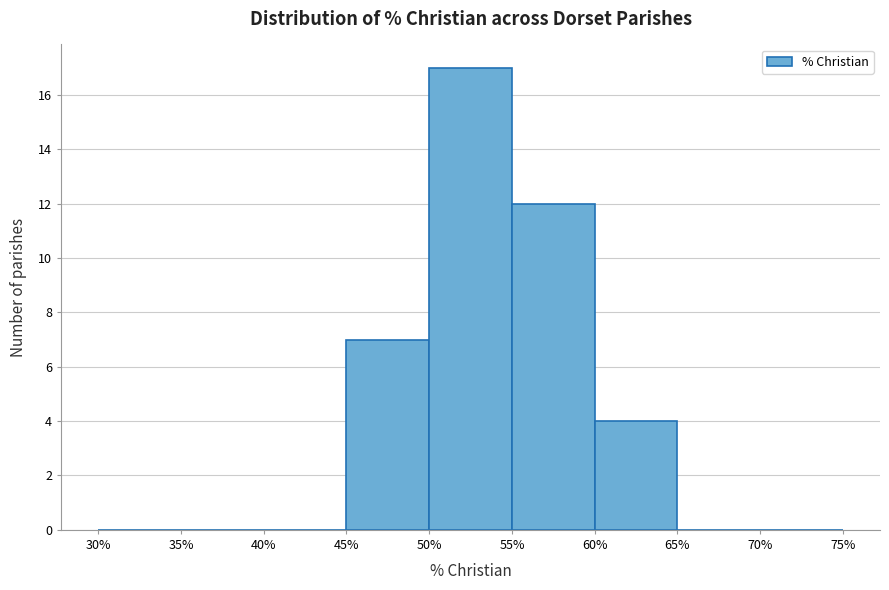

How tall is the bar that spans 45% to 50% on the x-axis? The values are not printed on the chart, so give them approximately, as read against the axis.

7